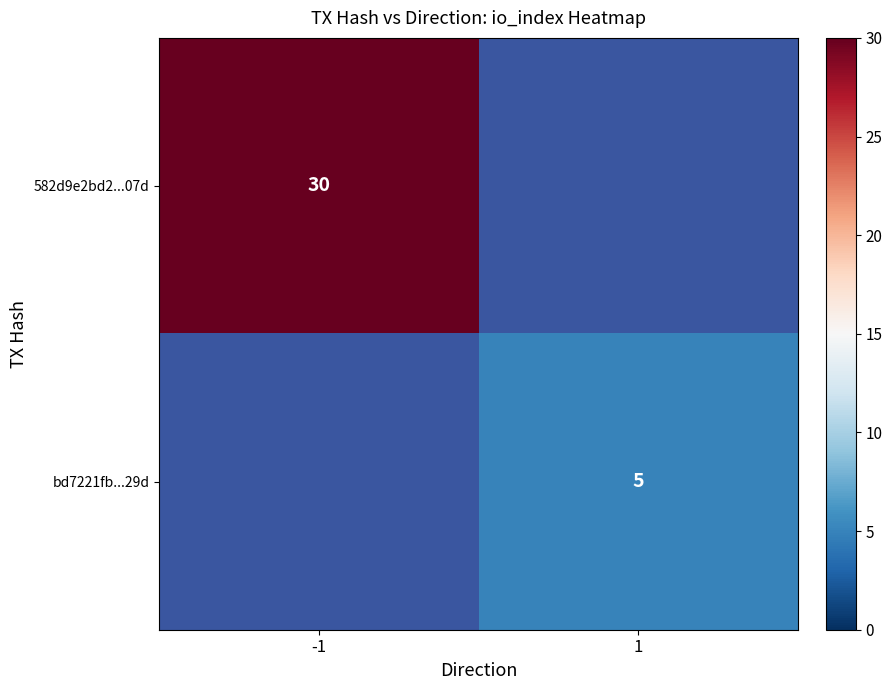

Is the value of 582d9e2bd2...07d at -1 greater than the value of bd7221fb...29d at 1?

Yes